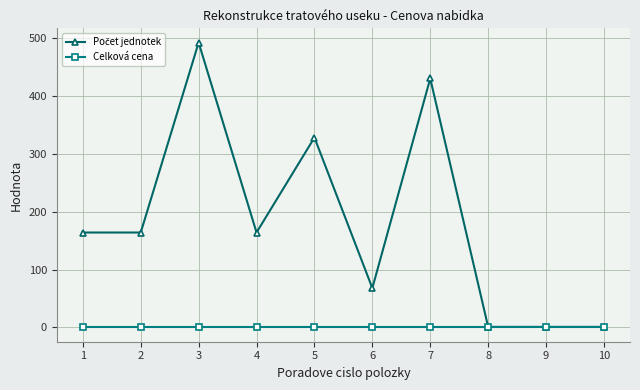

The value of Celková cena at 4 is 0. True or false?

True